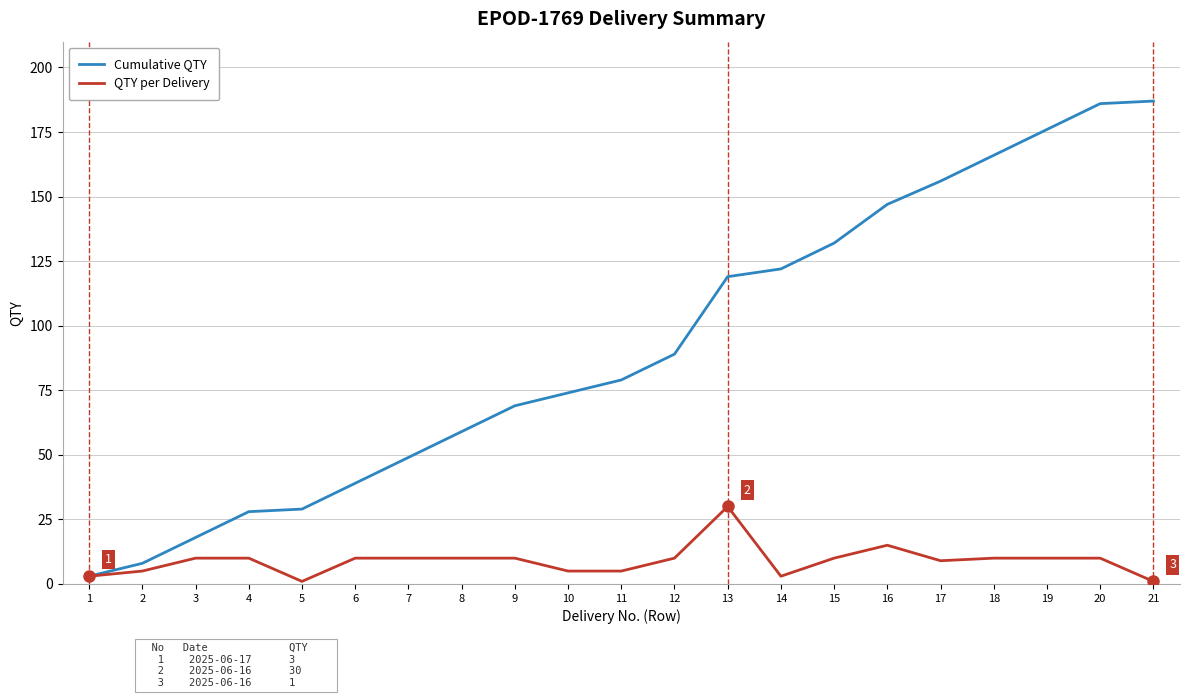

At which category is the sum across all series the highest?

20